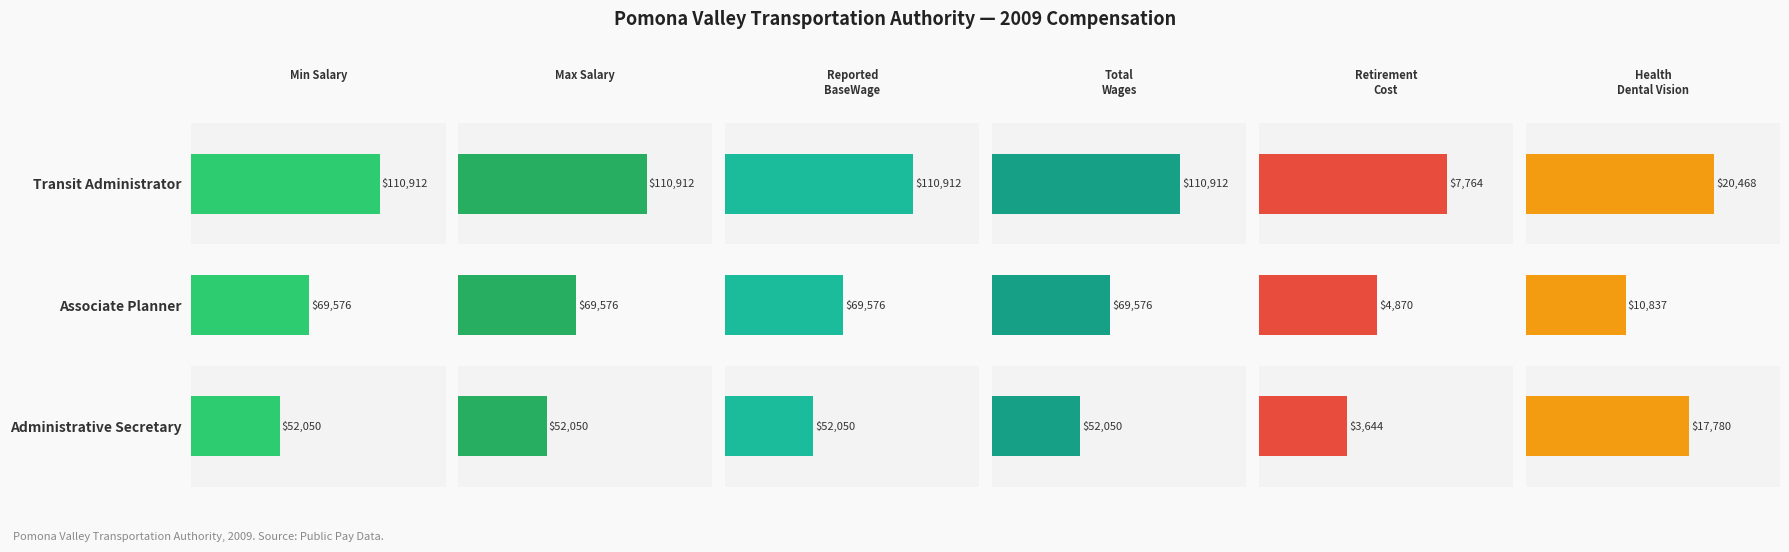

The value of TotalWages at Administrative Secretary is 52050. True or false?

True